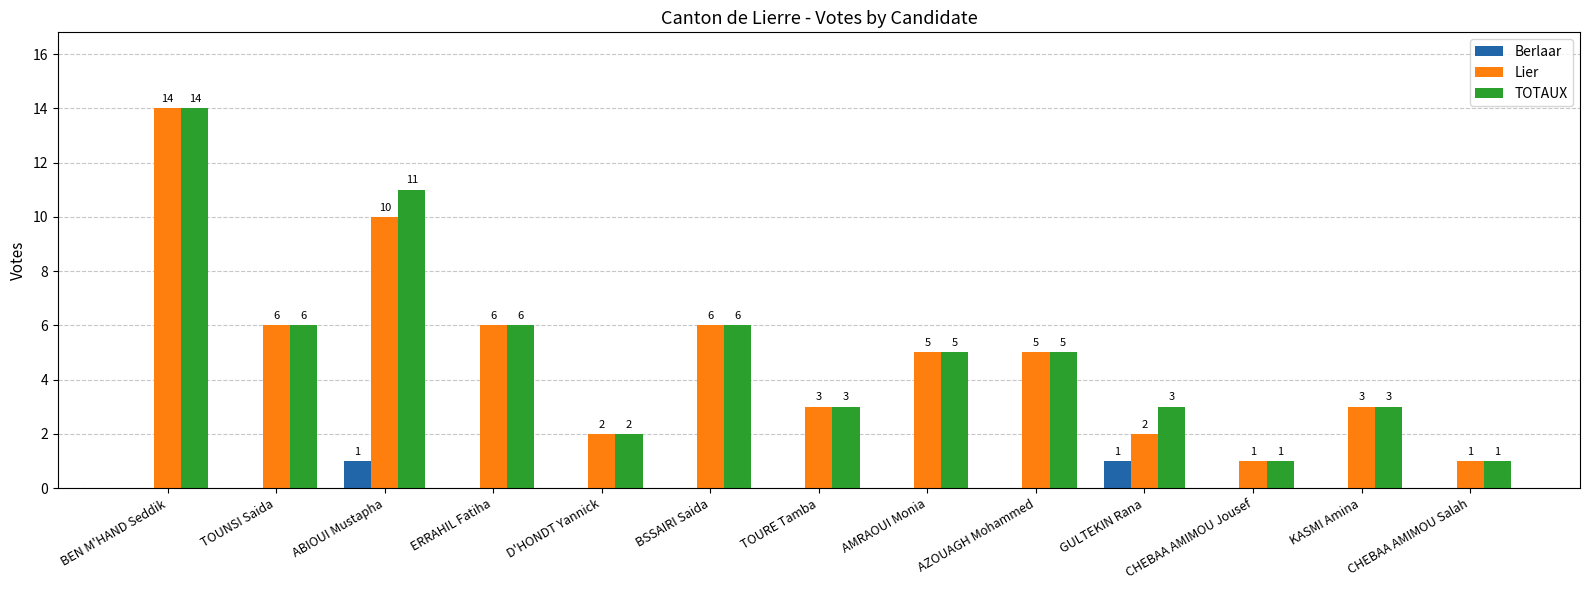

Where does the Lier series first go above 5?

BEN M'HAND Seddik